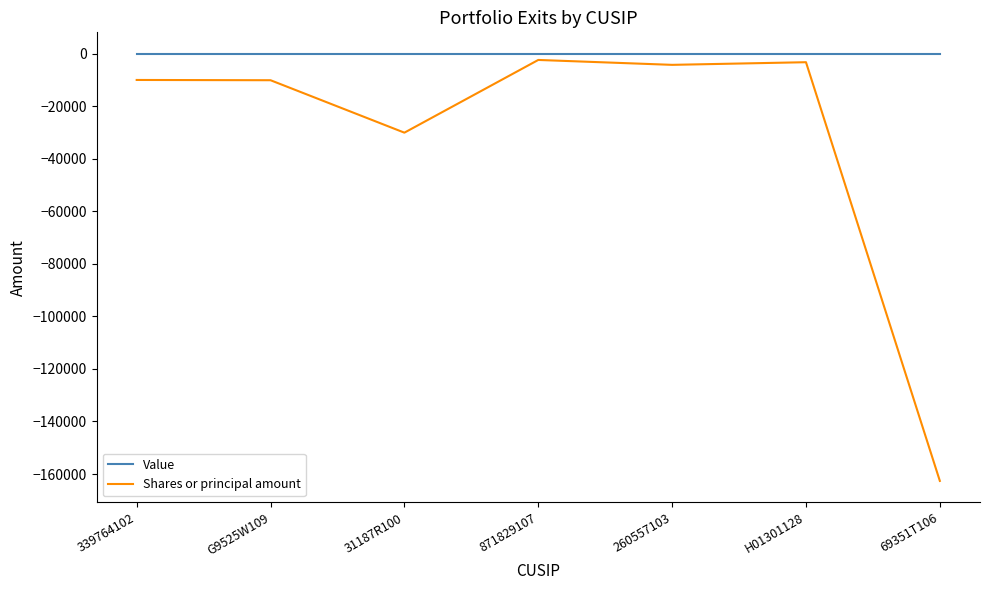

Where is Shares or principal amount nearest to the value -82502?

31187R100